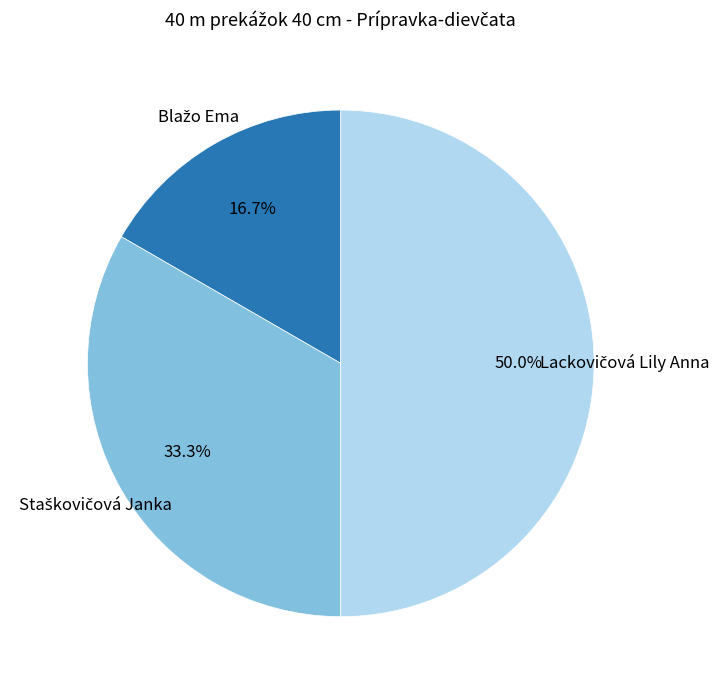

Is Lackovičová Lily Anna the majority of the pie?

No